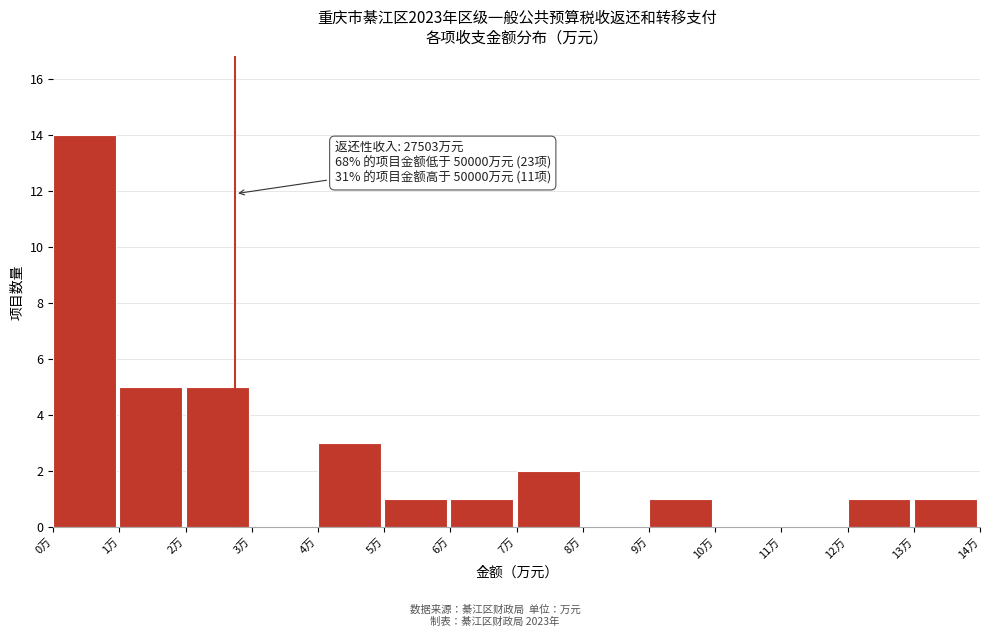

Reading left to right, transcribe all the data shown in this chart.

0万=14	1万=5	2万=5	3万=0	4万=3	5万=1	6万=1	7万=2	8万=0	9万=1	10万=0	11万=0	12万=1	13万=1